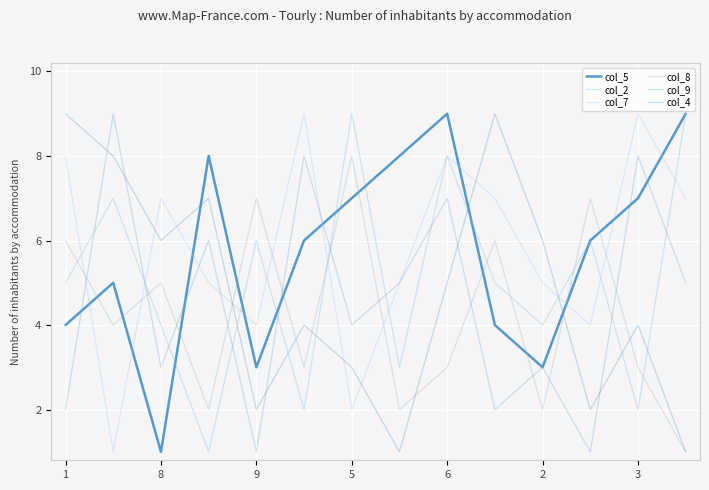

At which category does col_7 reach its first local peak?

8